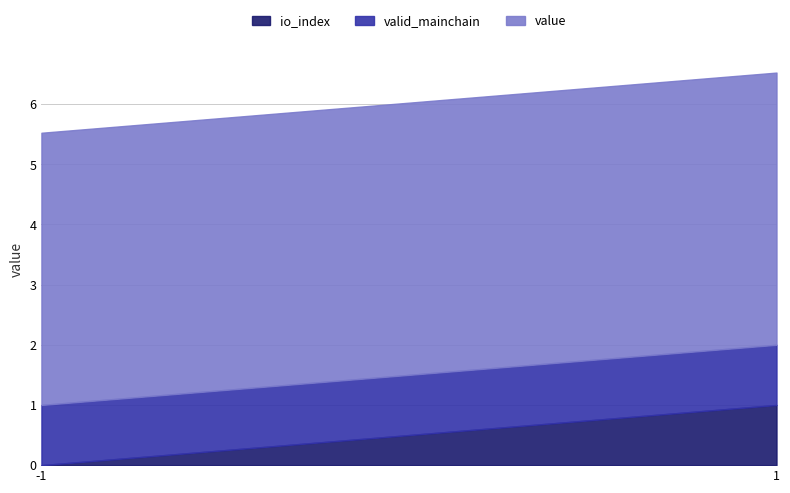

How many lines are shown in the chart?

3